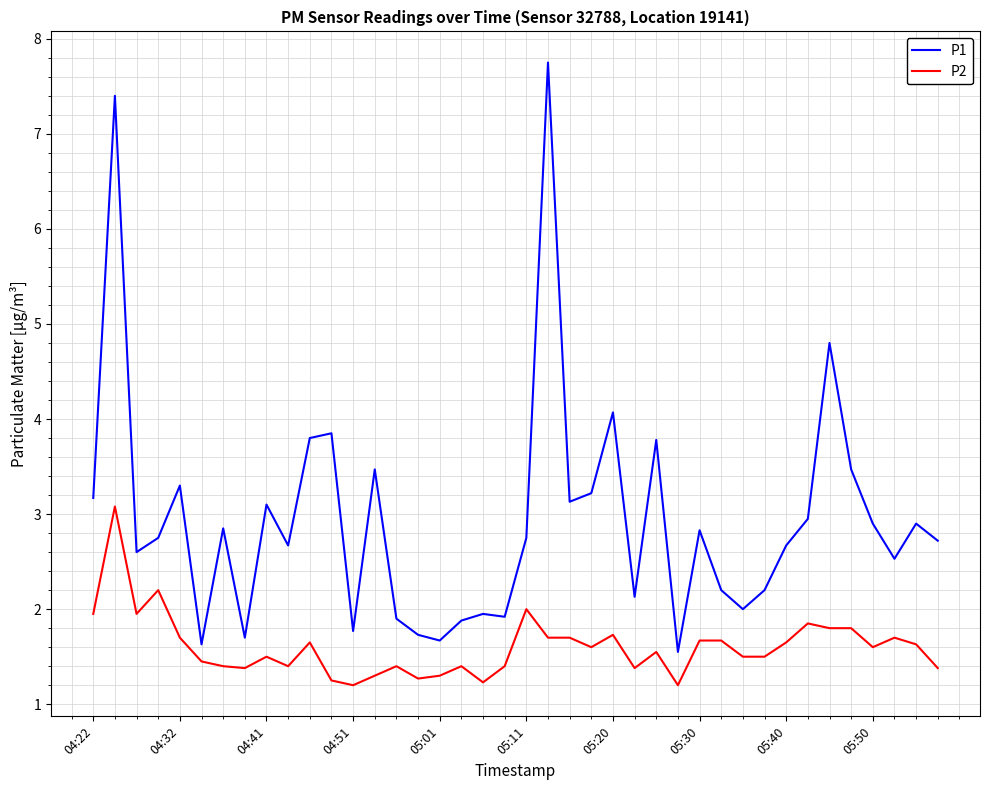

List the series in order of their peak value, highest first.

P1, P2